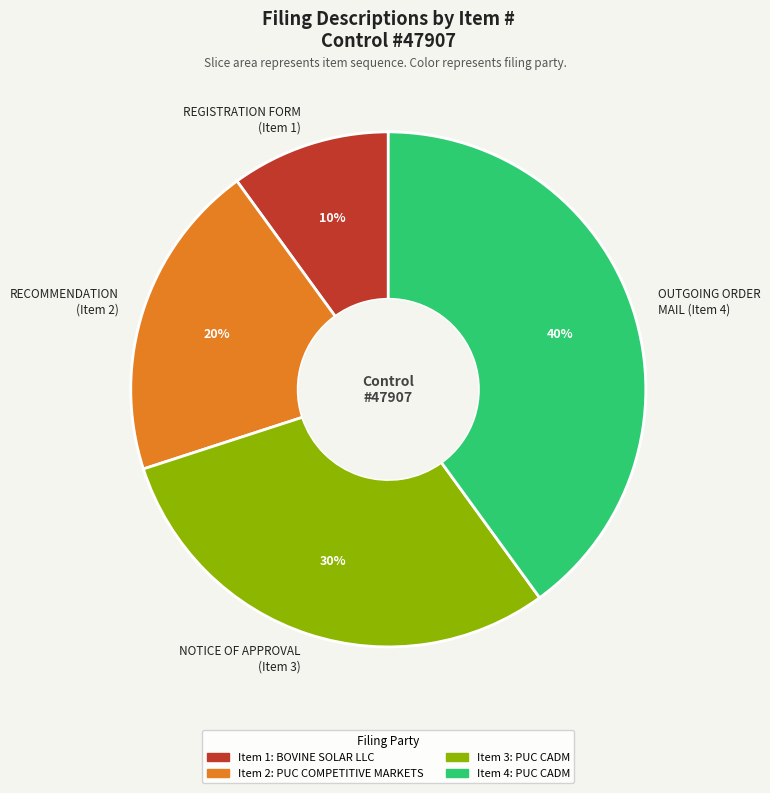

Is the sum of REGISTRATION FORM (Item 1) and NOTICE OF APPROVAL (Item 3) greater than half?

No